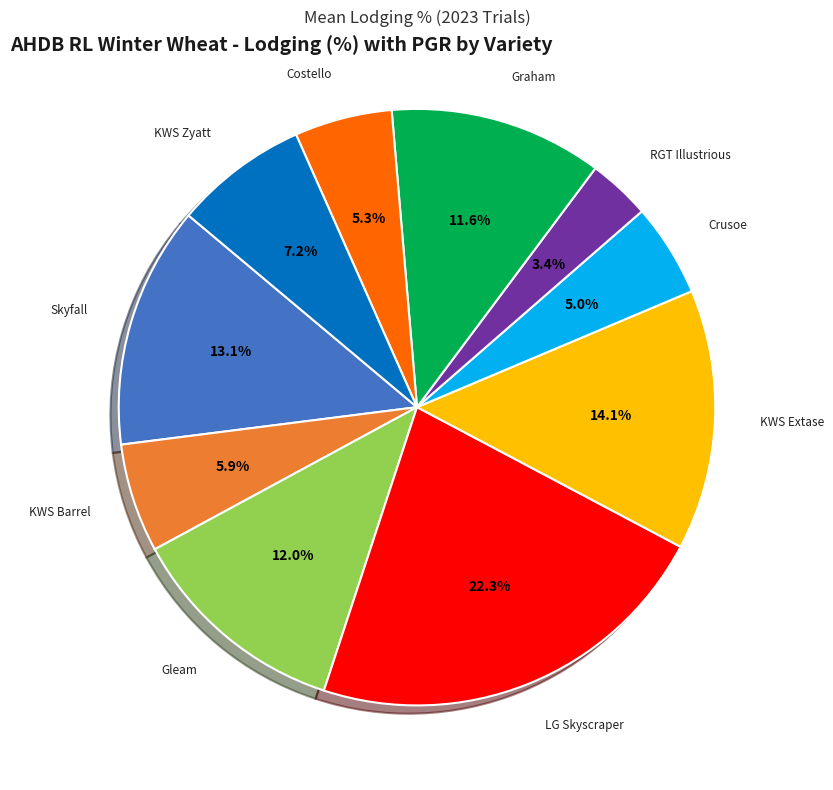

Is there a majority slice in this chart?

No